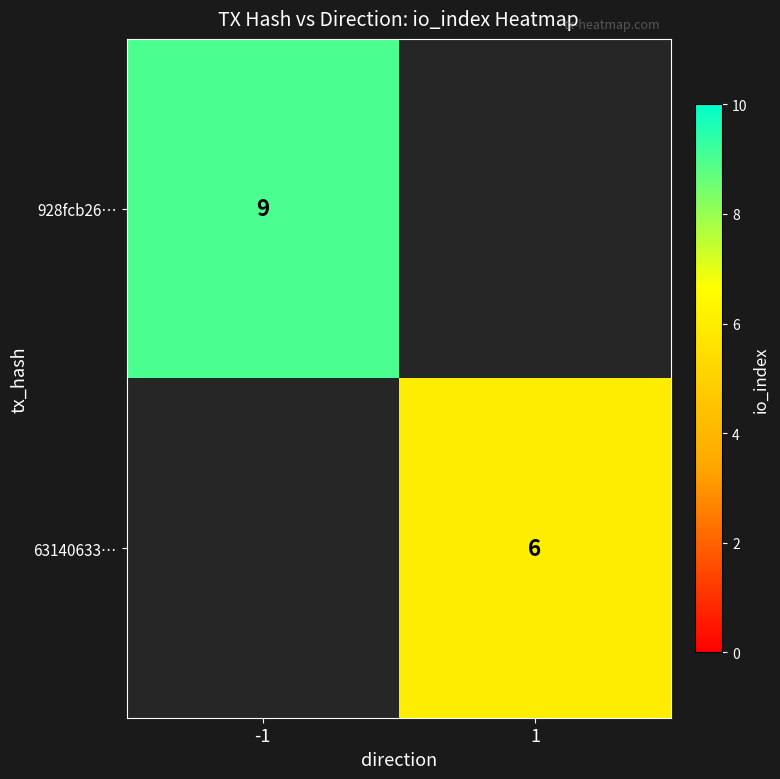

The value of 63140633… at 1 is 6. True or false?

True